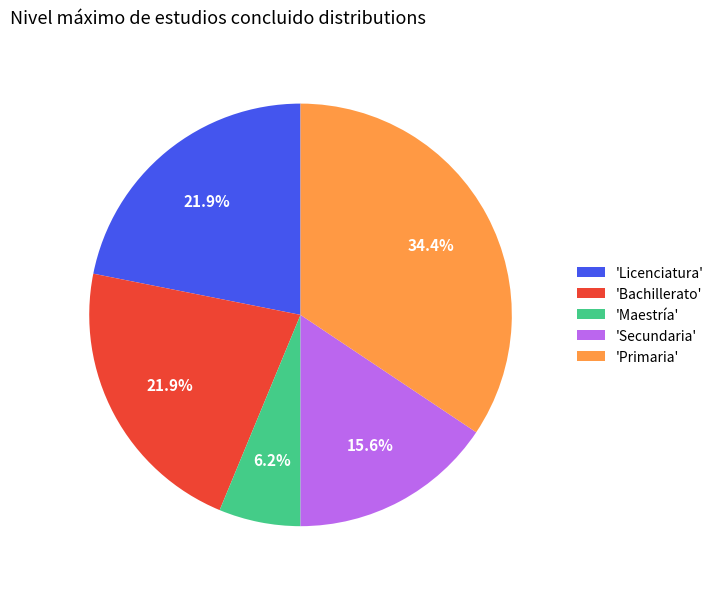

What is the smallest slice in the pie chart?

'Maestría'